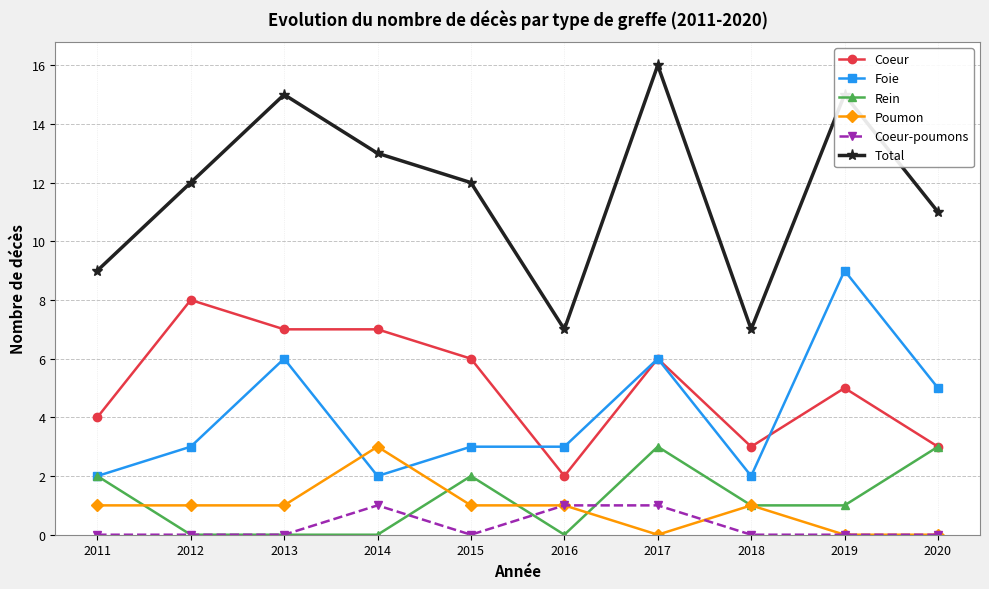

Which series changed the most between 2013 and 2016?

Total